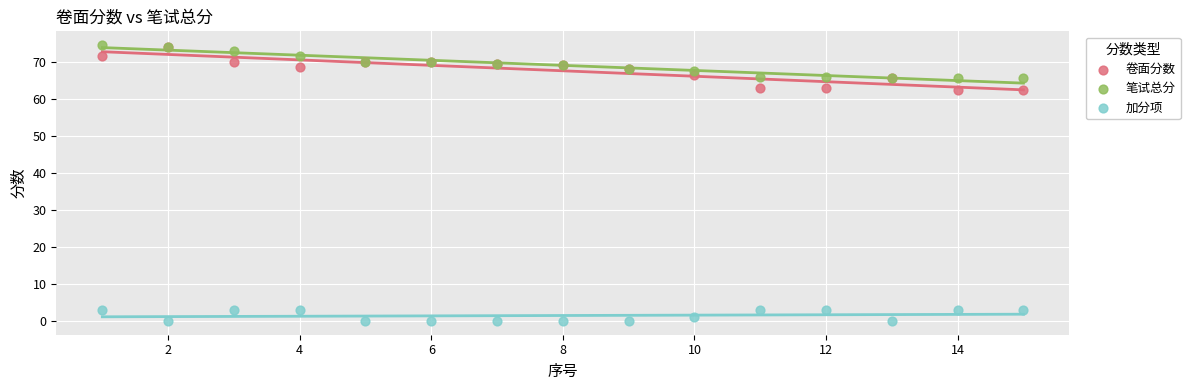

Which series has the widest spread of Y values?

卷面分数